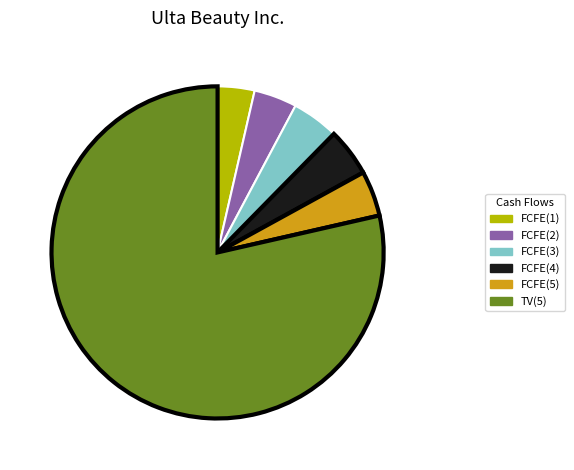

Does FCFE(2) represent more than half of the total?

No